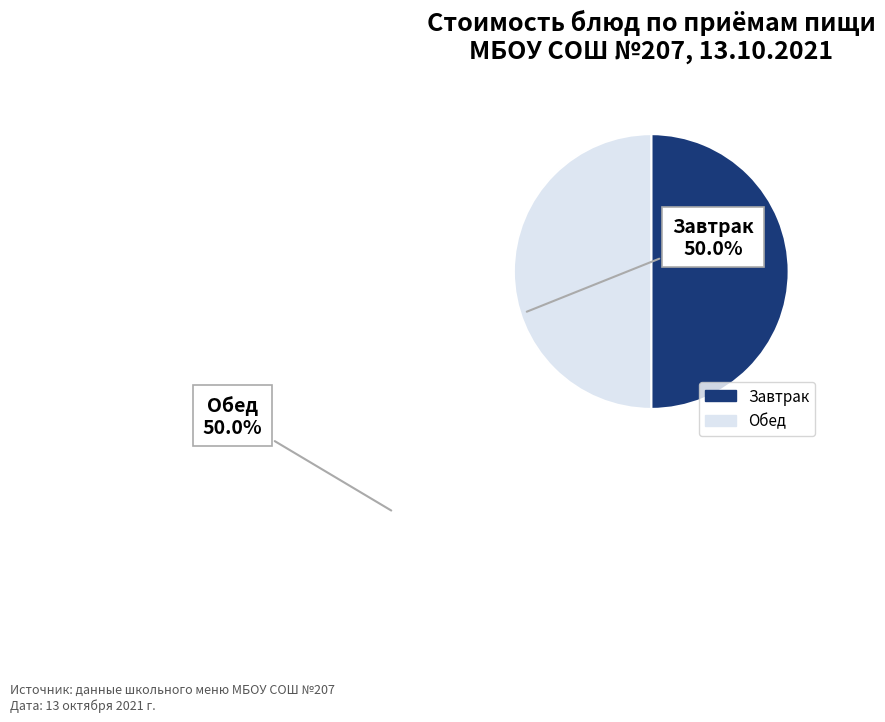

Count the number of slices in the pie.

2